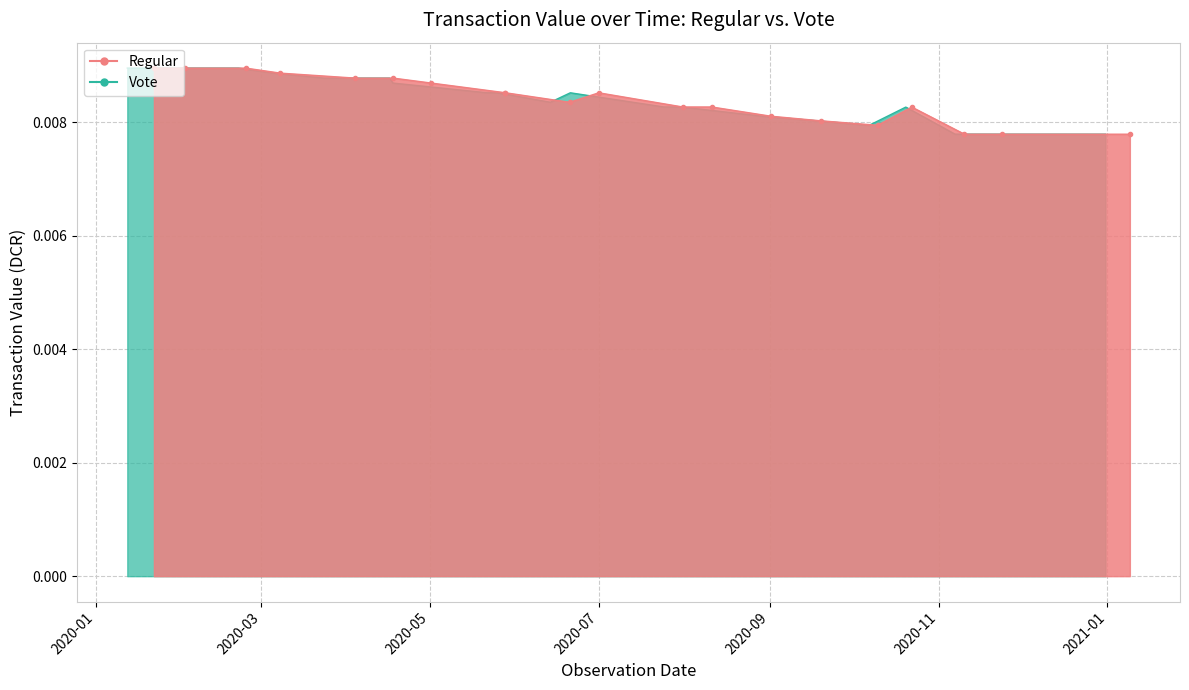

Reading left to right, transcribe all the data shown in this chart.

Regular: 0=0.0	1=0.0	2=0.0	3=0.0	4=0.0	5=0.0	6=0.0	7=0.0	8=0.0	9=0.0	10=0.0	11=0.0	12=0.0	13=0.0	14=0.0	15=0.0	16=0.0	17=0.0	18=0.0	19=0.0
Vote: 0=0.0	1=0.0	2=0.0	3=0.0	4=0.0	5=0.0	6=0.0	7=0.0	8=0.0	9=0.0	10=0.0	11=0.0	12=0.0	13=0.0	14=0.0	15=0.0	16=0.0	17=0.0	18=0.0	19=0.0